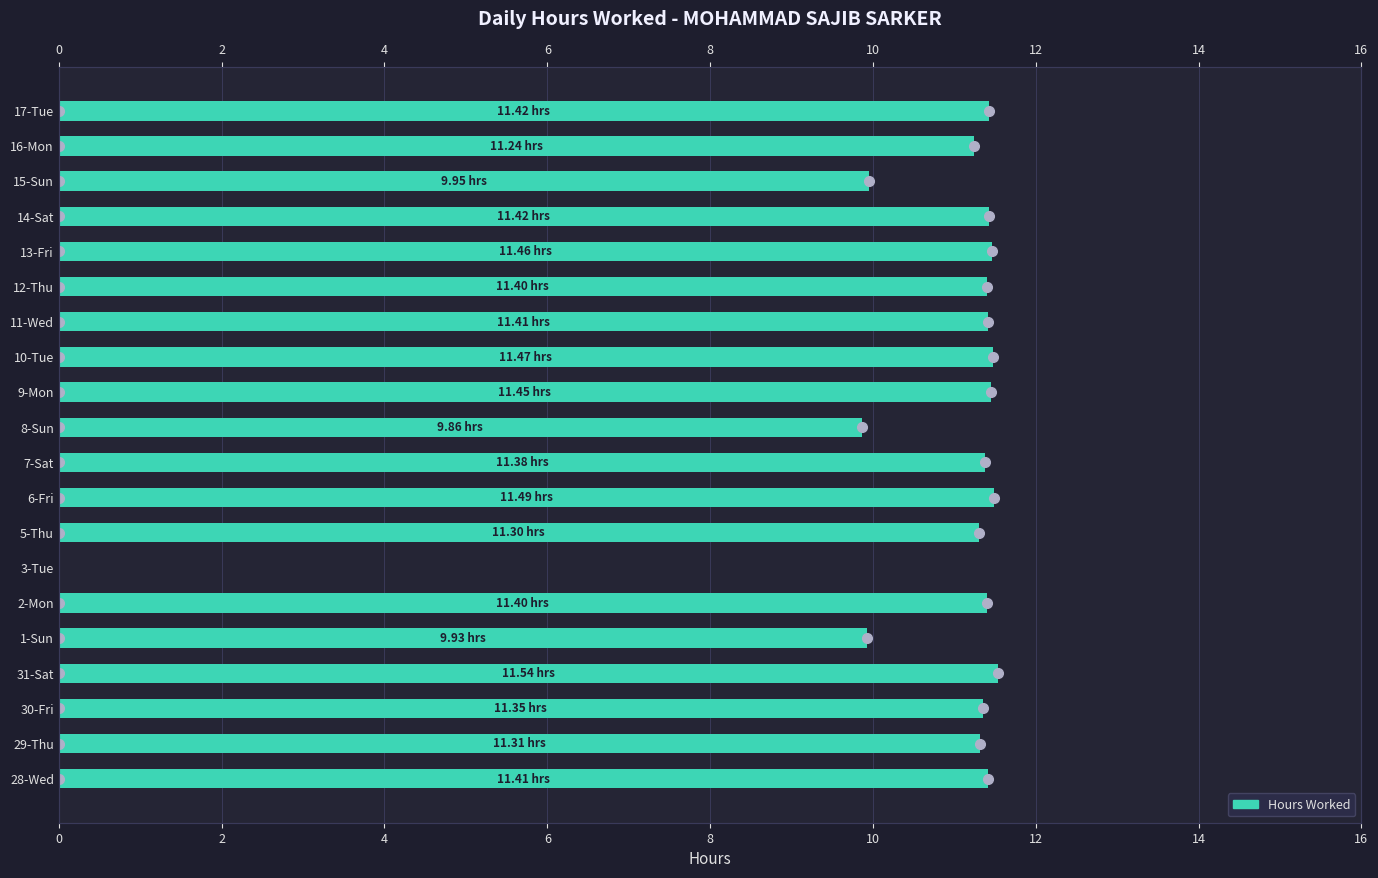

Reading left to right, extract all data points from this chart.

11.4	11.3	11.3	11.5	9.9	11.4	0.0	11.3	11.5	11.4	9.9	11.4	11.5	11.4	11.4	11.5	11.4	9.9	11.2	11.4